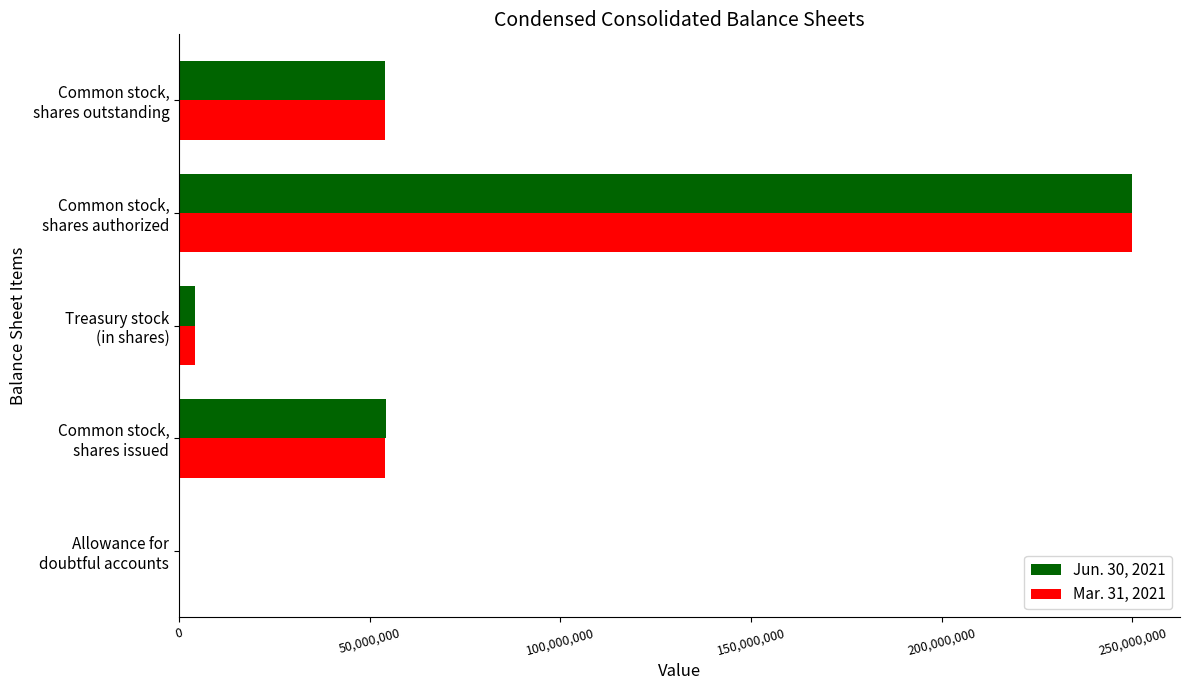

At which category is the sum across all series the highest?

Common stock,
shares authorized